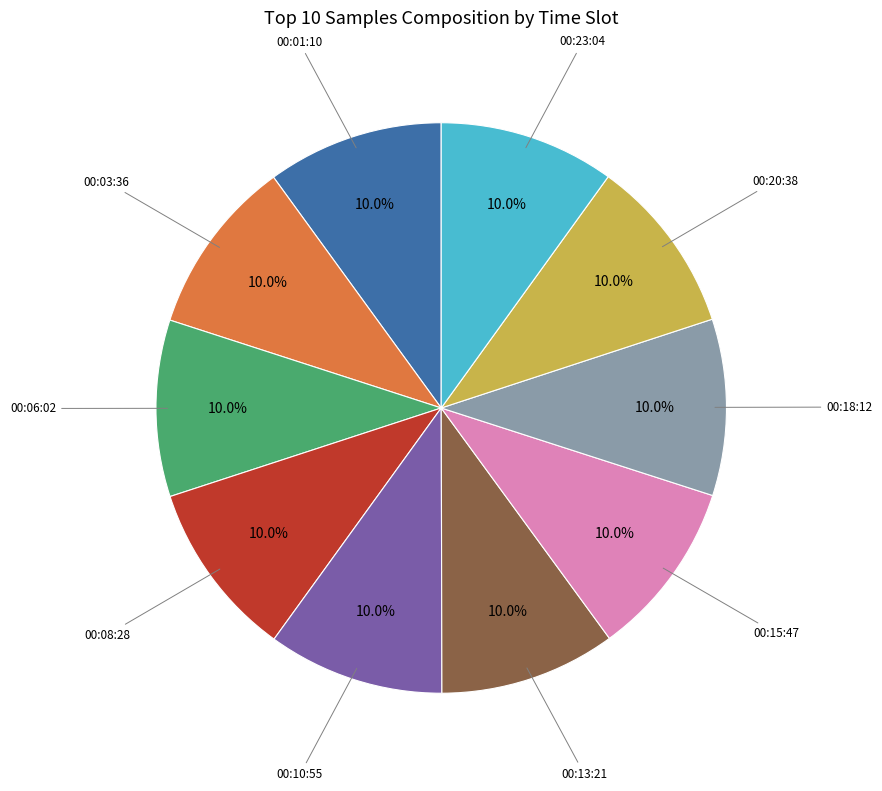

What percentage is NOT represented by 00:18:12?

90.0%